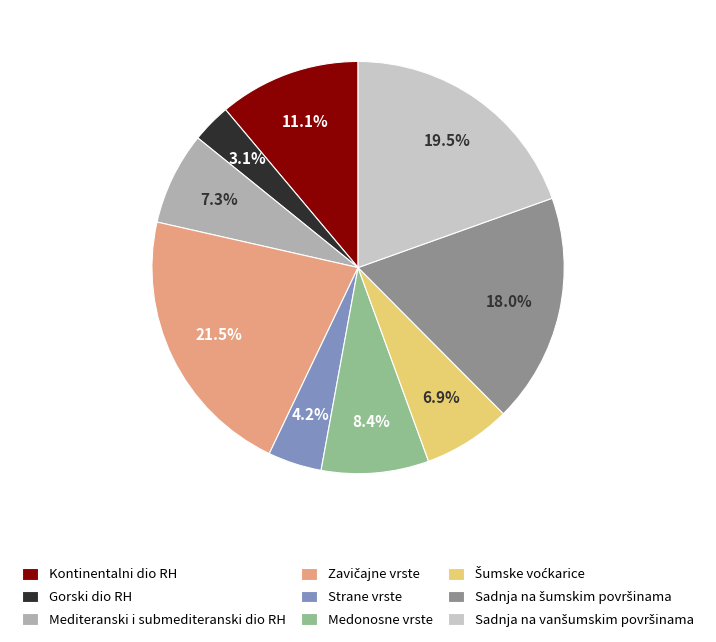

How many segments does this pie chart have?

9